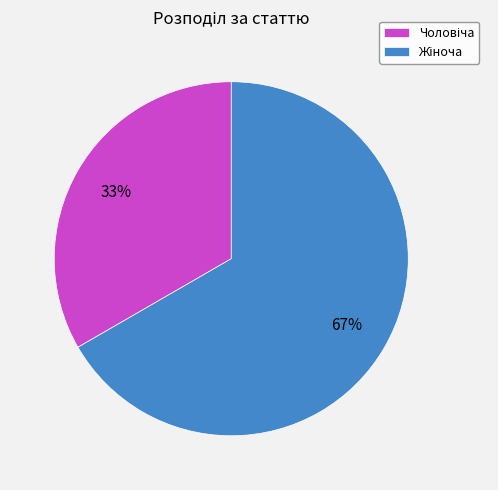

Is there any slice that represents more than half of the pie?

Yes